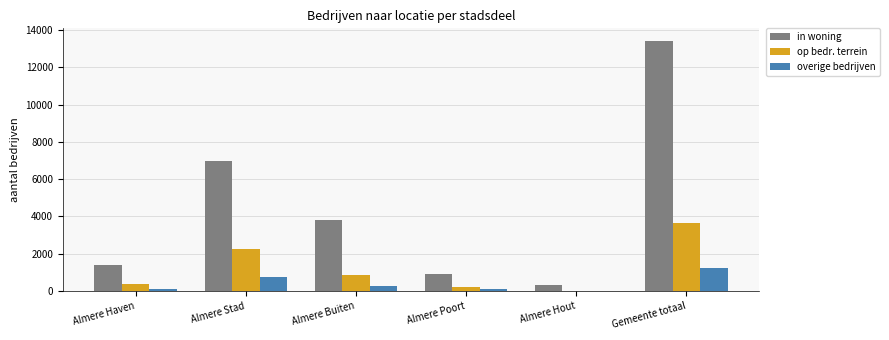

Between Almere Buiten and Gemeente totaal, which series saw the biggest shift?

in woning